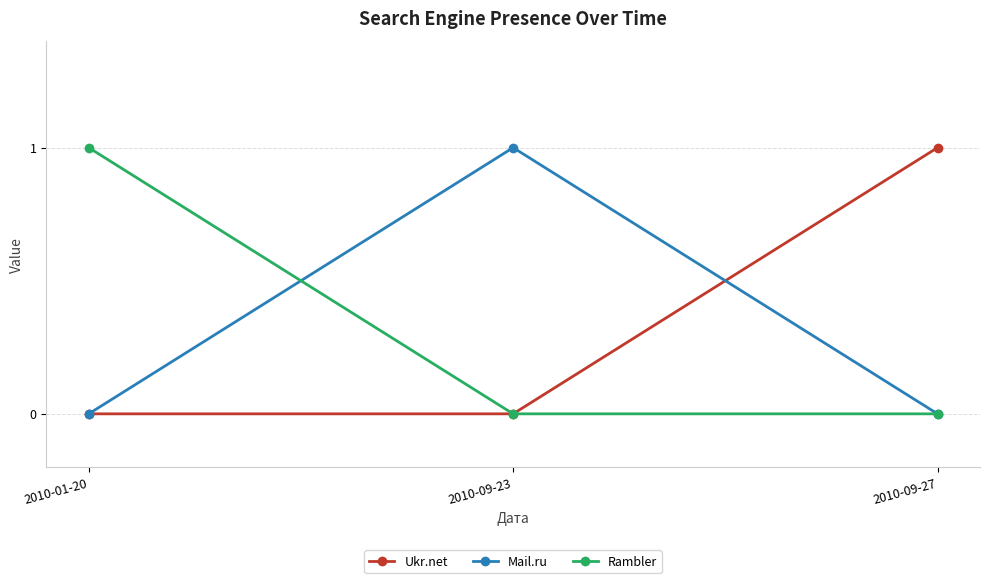

True or false: Rambler has a value of 1 at 2010-09-23.

False